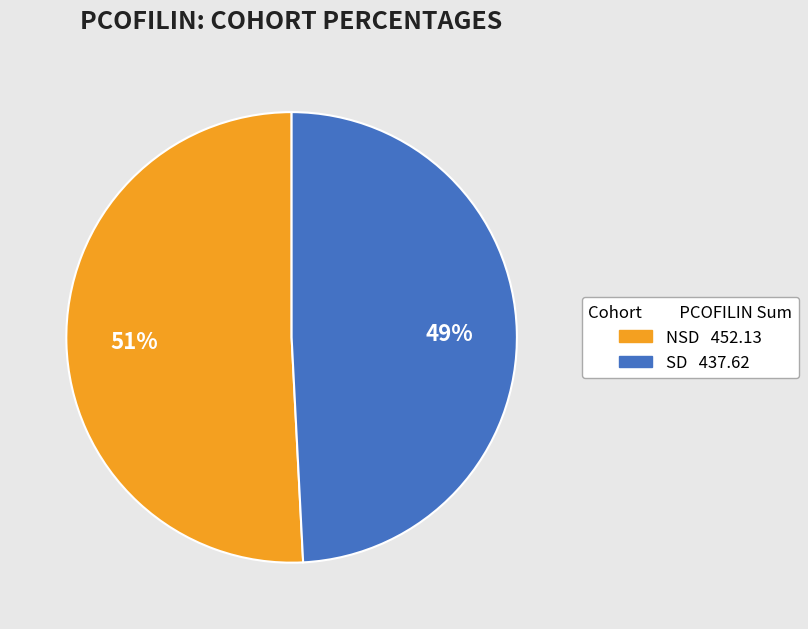

What is the smallest slice in the pie chart?

SD